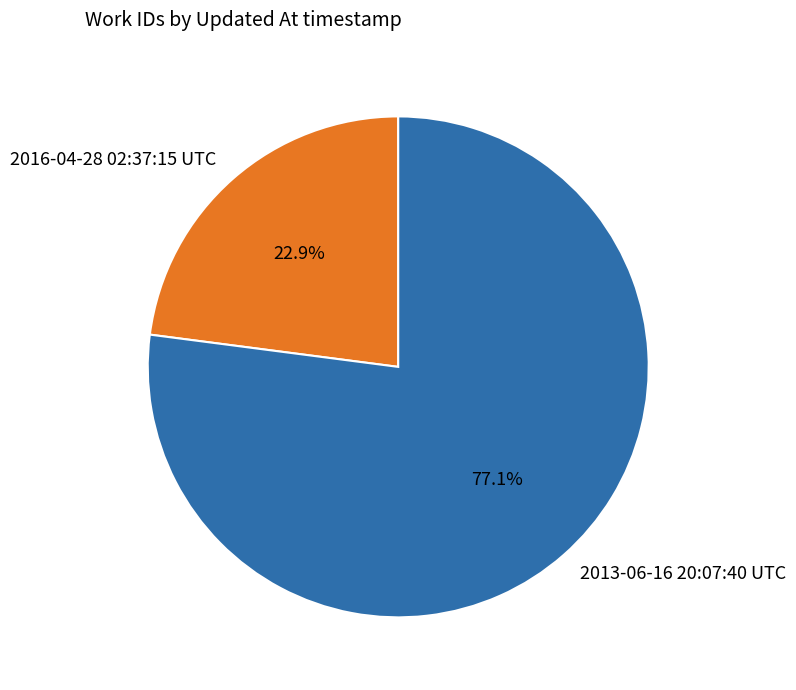

What percentage is the 2016-04-28 02:37:15 UTC slice, to the nearest percent?

23%